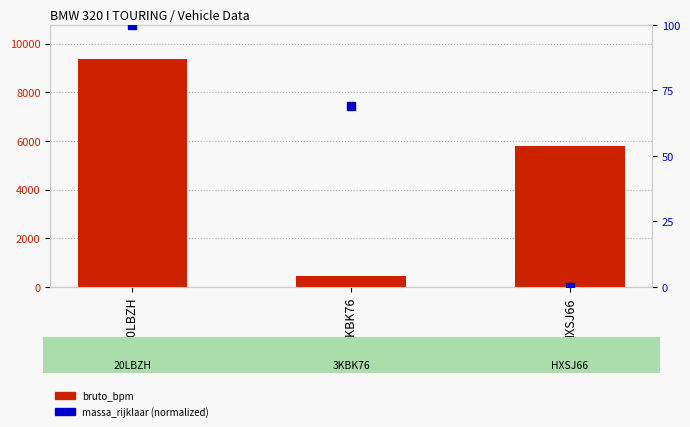

At how many categories does at least one series exceed 3575?

2